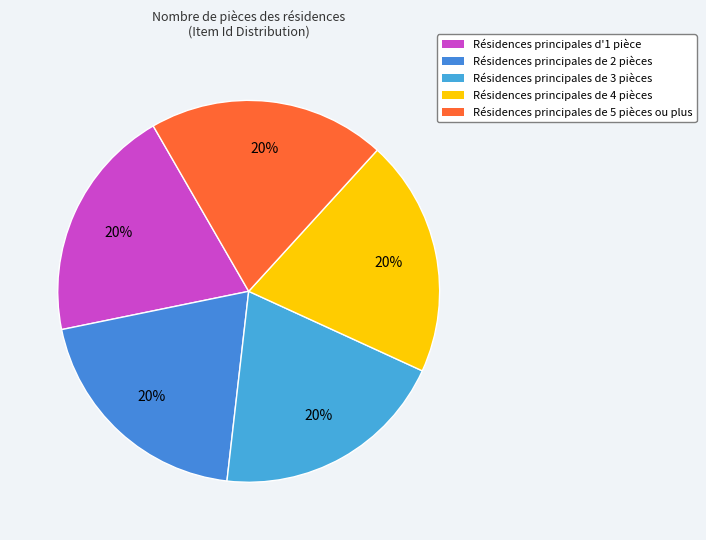

How many segments does this pie chart have?

5